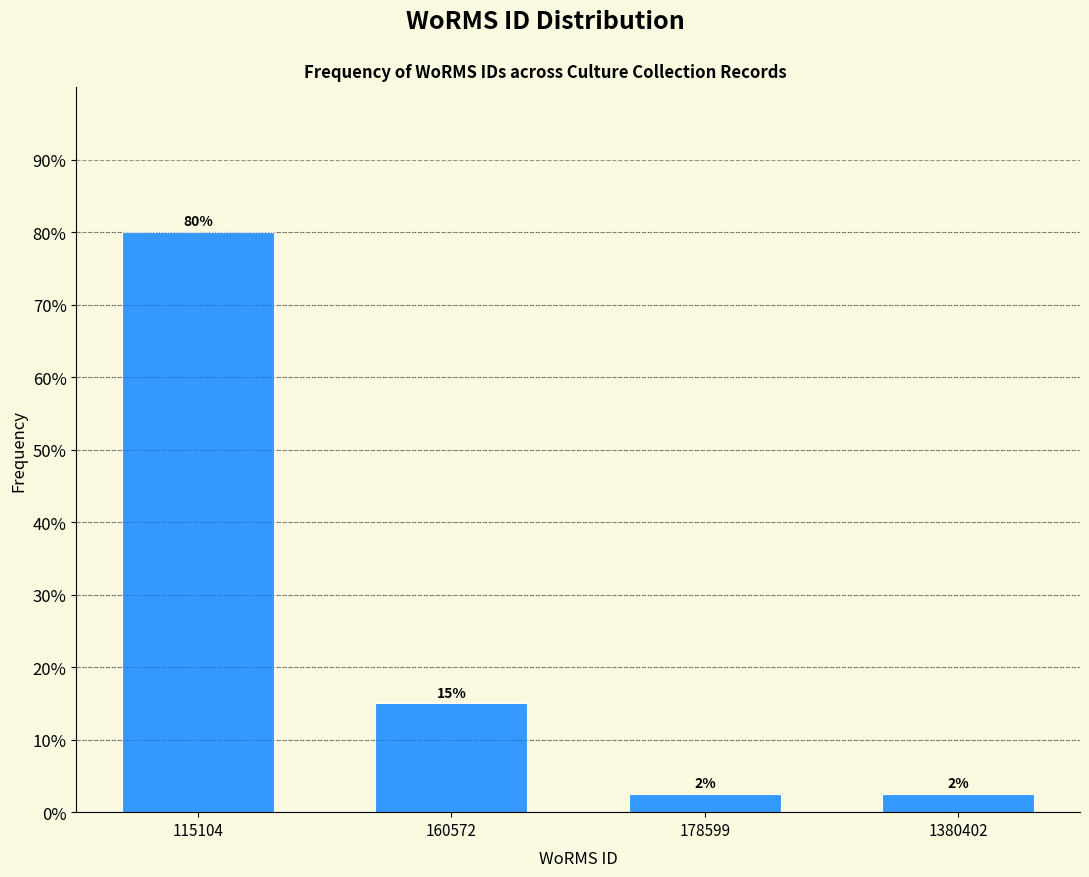

What is the difference between the values at 160572 and 115104?

65.0